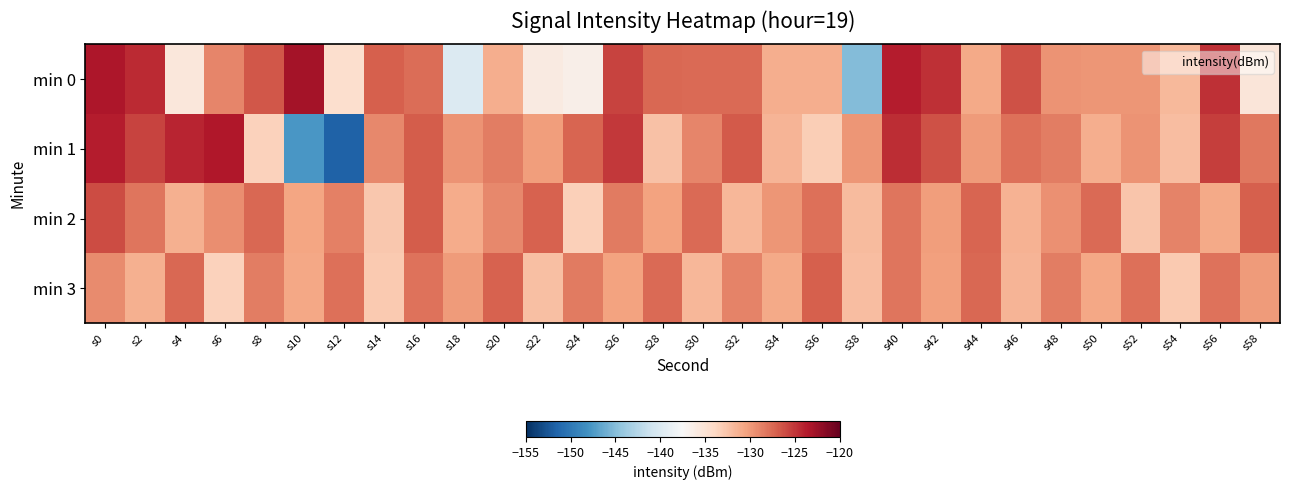

Which has a higher value, s0 or s22?

s0